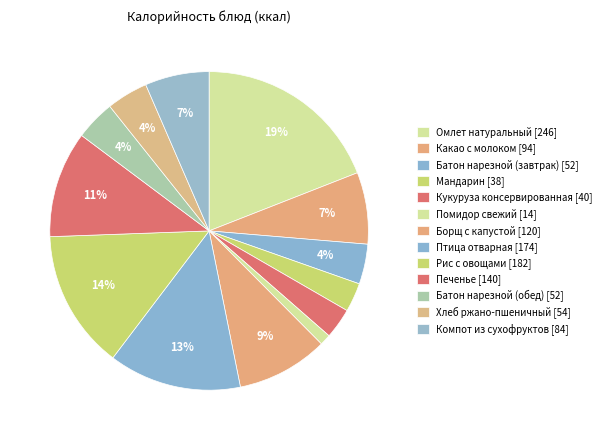

Count the number of slices in the pie.

13